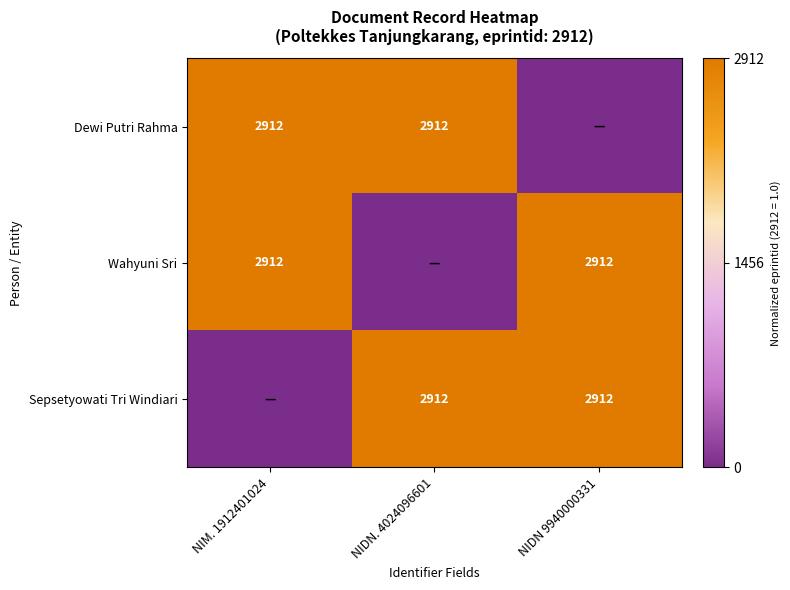

The value of Wahyuni Sri at NIDN 9940000331 is 4942. True or false?

False